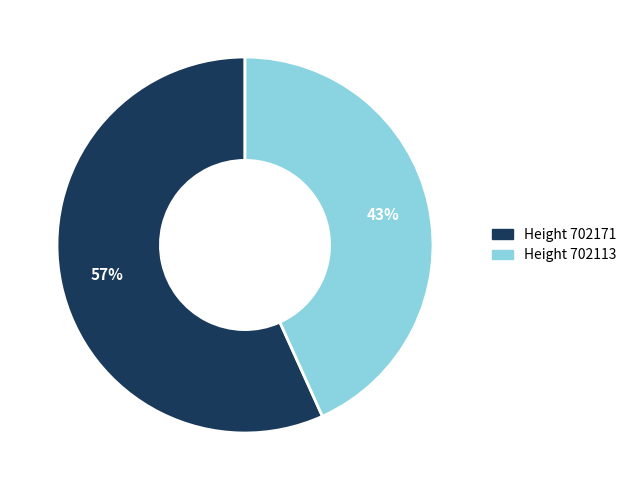

To the nearest percent, what is the difference between the largest and smallest slice percentages?

14%